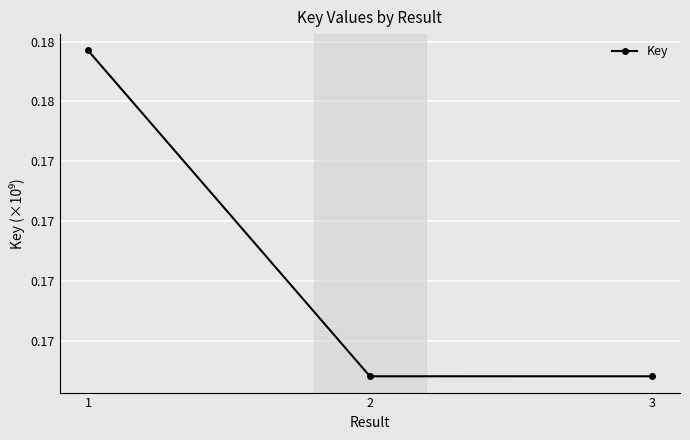

The value at 3 is 0.0. True or false?

False